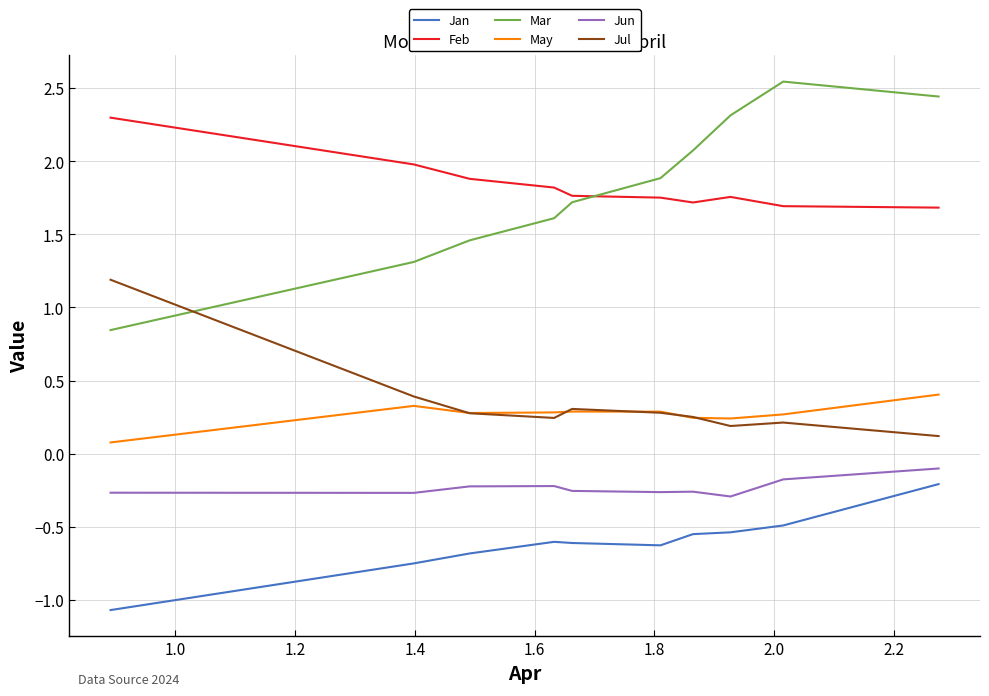

True or false: Mar and Jan cross at least once.

False